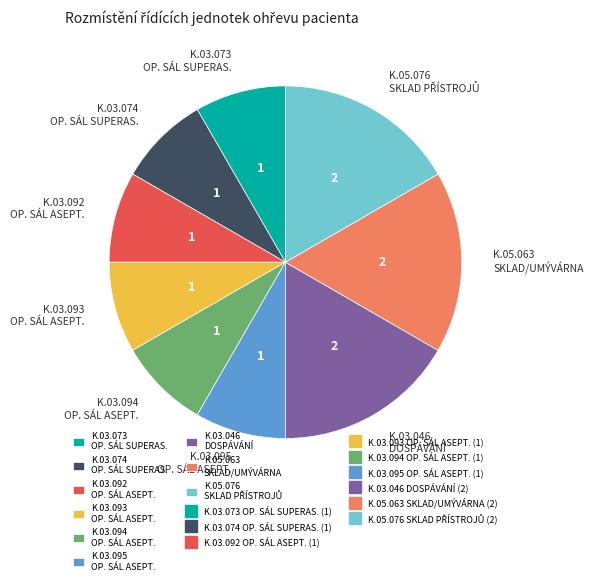

Does K.03.092 OP. SÁL ASEPT. represent more than half of the total?

No